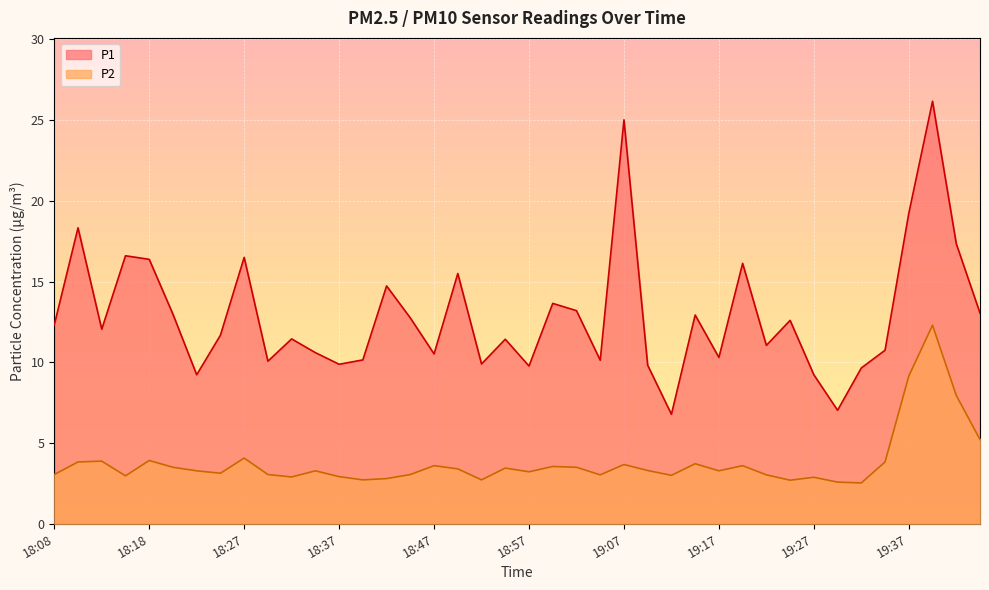

Reading left to right, transcribe all the data shown in this chart.

P1: 18:08=12.3	18:10=18.3	18:13=12.1	18:15=16.6	18:18=16.4	18:20=13.0	18:23=9.2	18:25=11.7	18:27=16.5	18:30=10.1	18:32=11.4	18:35=10.6	18:37=9.9	18:40=10.2	18:42=14.7	18:45=12.8	18:47=10.5	18:50=15.5	18:52=9.9	18:55=11.4	18:57=9.8	19:00=13.7	19:02=13.2	19:05=10.1	19:07=25.0	19:10=9.8	19:12=6.8	19:15=12.9	19:17=10.3	19:20=16.1	19:22=11.1	19:25=12.6	19:27=9.2	19:30=7.0	19:32=9.7	19:35=10.8	19:37=19.2	19:40=26.2	19:42=17.4	19:45=13.1
P2: 18:08=3.0	18:10=3.8	18:13=3.9	18:15=3.0	18:18=3.9	18:20=3.5	18:23=3.3	18:25=3.1	18:27=4.1	18:30=3.0	18:32=2.9	18:35=3.3	18:37=2.9	18:40=2.7	18:42=2.8	18:45=3.0	18:47=3.6	18:50=3.4	18:52=2.7	18:55=3.5	18:57=3.2	19:00=3.5	19:02=3.5	19:05=3.0	19:07=3.7	19:10=3.3	19:12=3.0	19:15=3.7	19:17=3.3	19:20=3.6	19:22=3.0	19:25=2.7	19:27=2.9	19:30=2.6	19:32=2.5	19:35=3.8	19:37=9.2	19:40=12.3	19:42=8.0	19:45=5.2